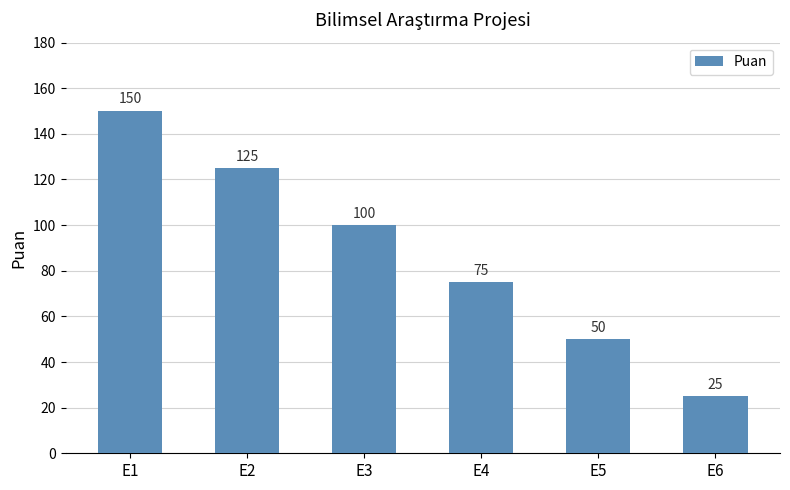

What is the difference between the values at E4 and E3?

25